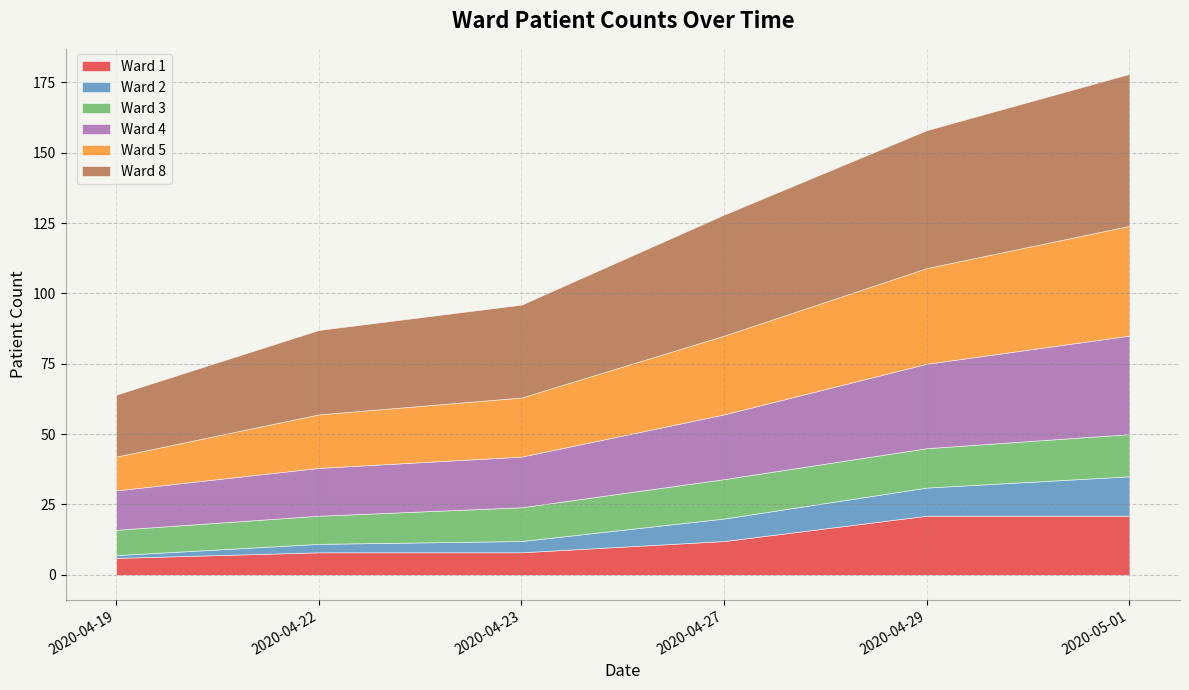

What is the highest value of the Ward 4 series?

35